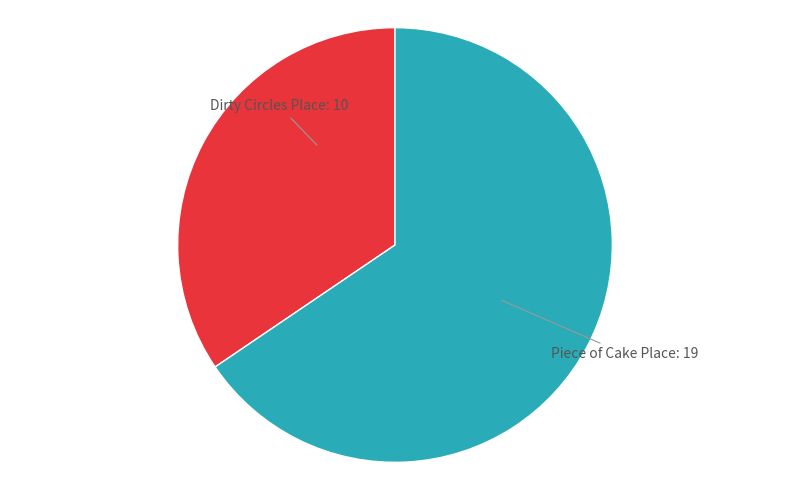

Does Dirty Circles account for over 50% of the chart?

No